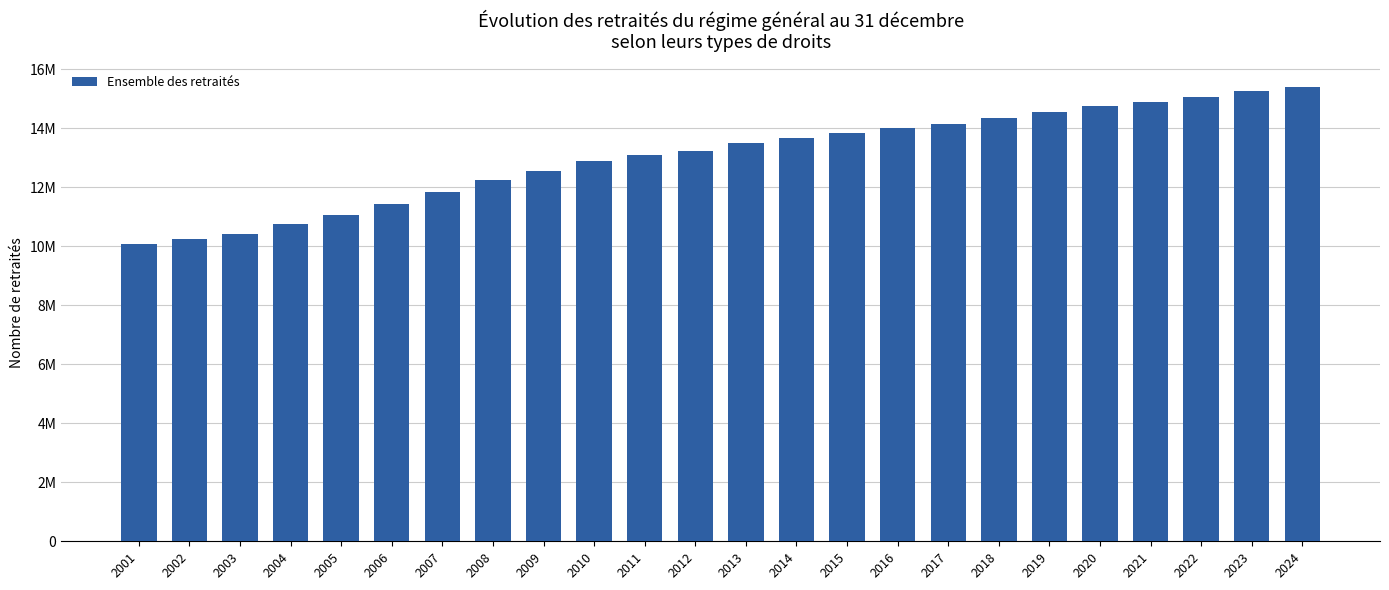

Which label corresponds to the smallest value in the chart?

2001